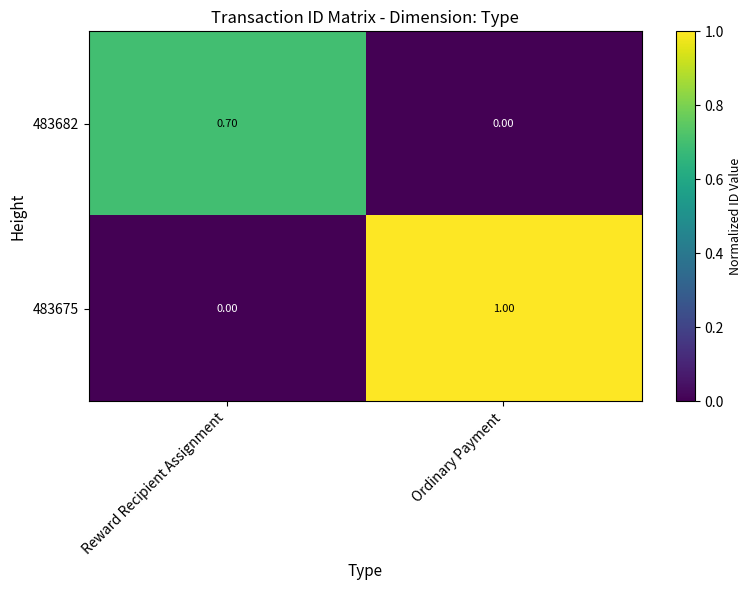

At which label does 483675 reach its minimum?

Reward Recipient Assignment